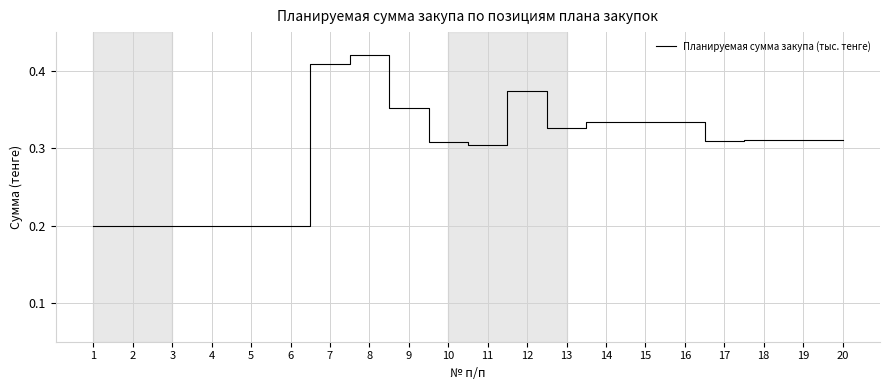

Which category has the highest value across all series?

8